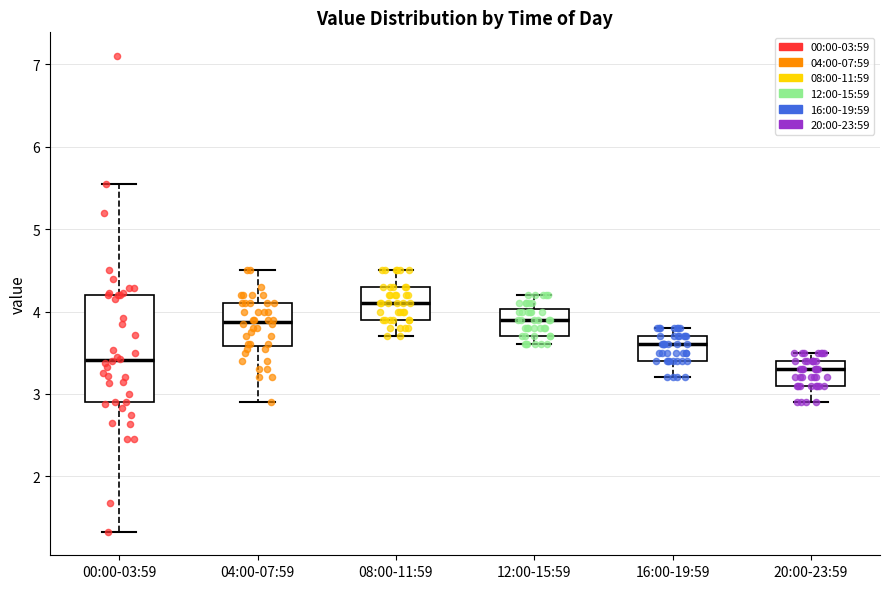

Reading left to right, read every box against the y-axis: the position of its median line, the range the box covers, and the ends of its whiskers. The values are not printed on the chart, so give them approximately, as read against the axis.

00:00-03:59: median 3.4, box 2.9 to 4.2, whiskers 1.3 to 5.6
04:00-07:59: median 3.9, box 3.6 to 4.1, whiskers 2.9 to 4.5
08:00-11:59: median 4.1, box 3.9 to 4.3, whiskers 3.7 to 4.5
12:00-15:59: median 3.9, box 3.7 to 4.0, whiskers 3.6 to 4.2
16:00-19:59: median 3.6, box 3.4 to 3.7, whiskers 3.2 to 3.8
20:00-23:59: median 3.3, box 3.1 to 3.4, whiskers 2.9 to 3.5